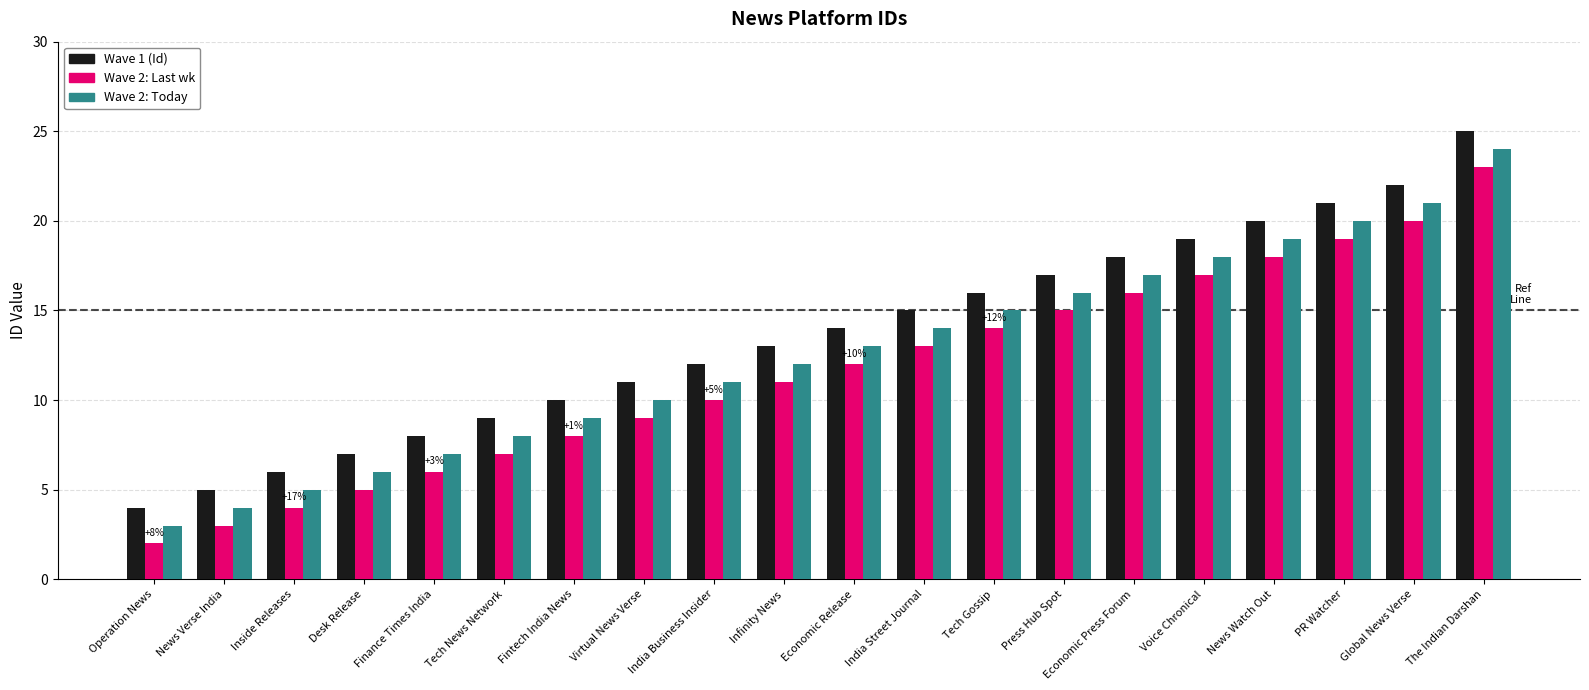

List the series in order of their overall mean, highest first.

Wave 1 (Id), Wave 2: Today, Wave 2: Last wk